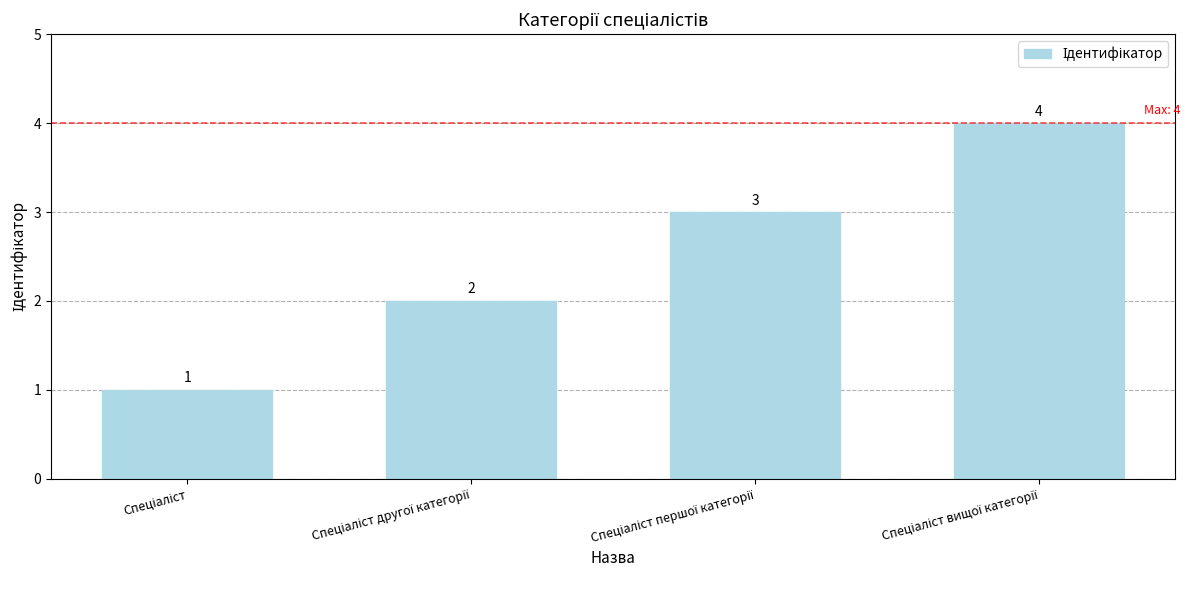

What is the greatest value displayed?

4